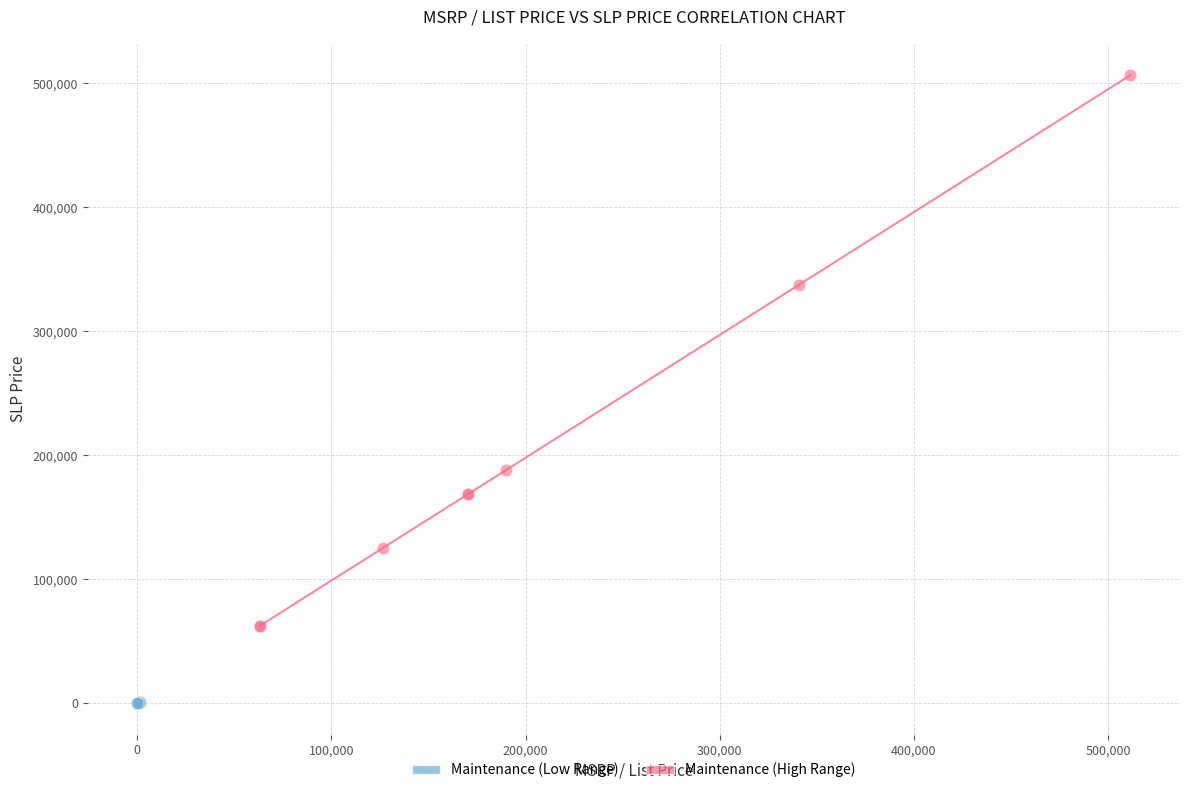

Which series has the widest spread of Y values?

Maintenance (High Range)